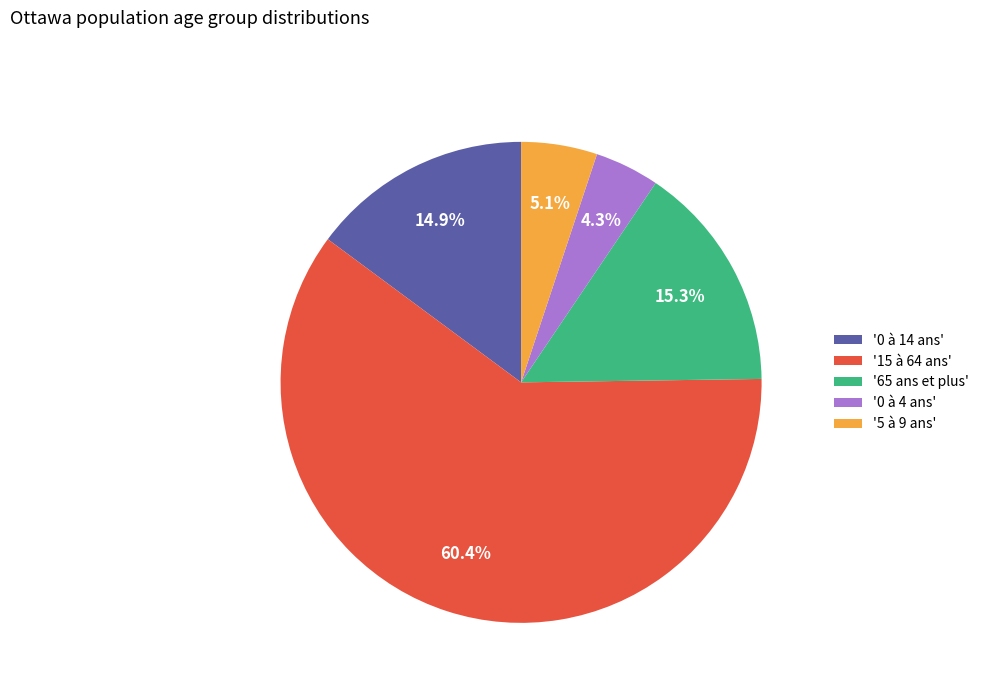

How many slices are in this pie chart?

5